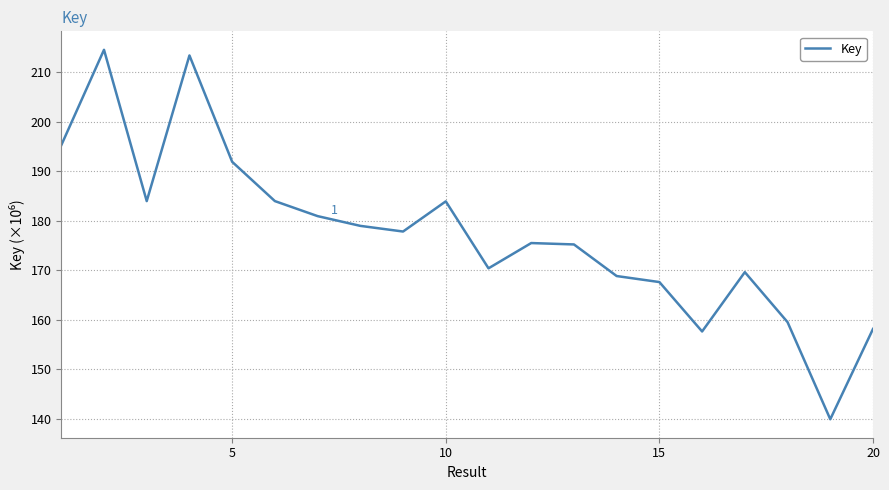

What is the difference between the maximum and minimum values?

74.6